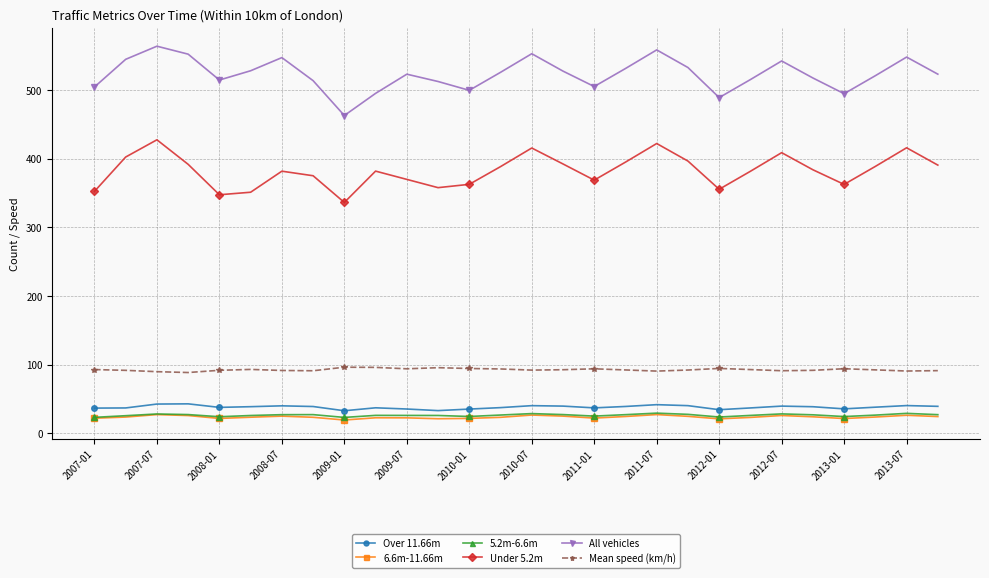

Is this an area chart (filled region under the line)?

No